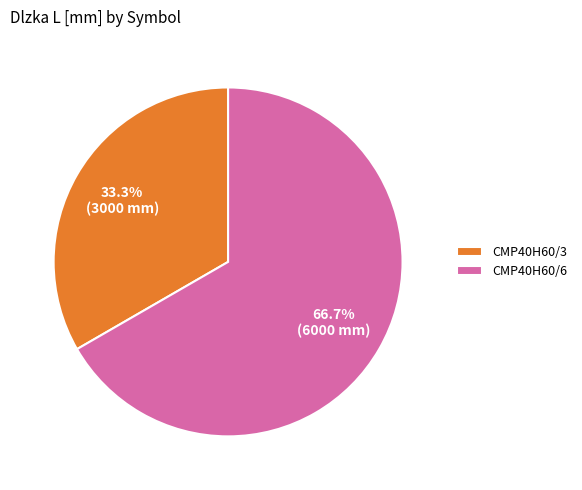

Which has a higher value, CMP40H60/6 or CMP40H60/3?

CMP40H60/6